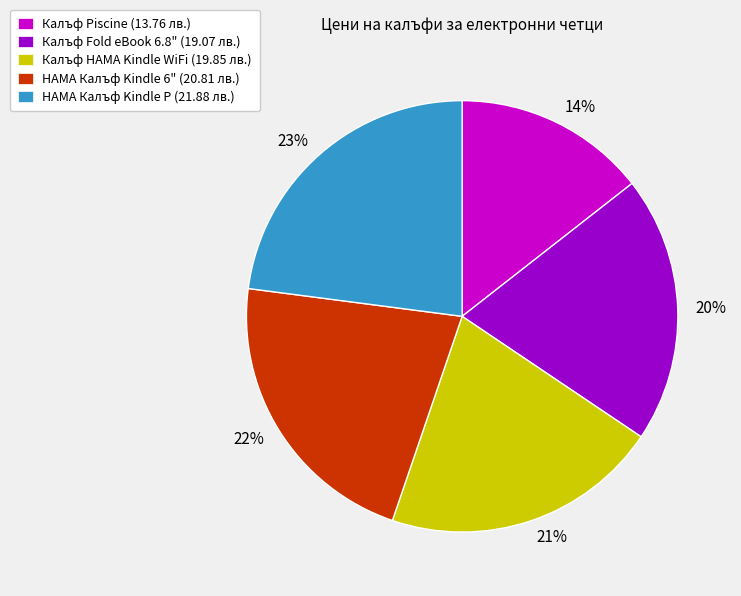

True or false: 22% accounts for 22% of the total.

True